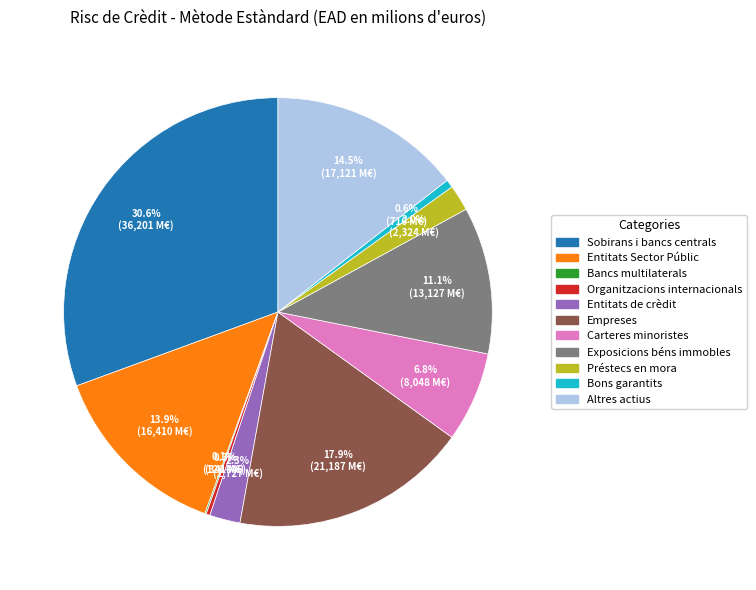

Does Préstecs en mora account for over 50% of the chart?

No